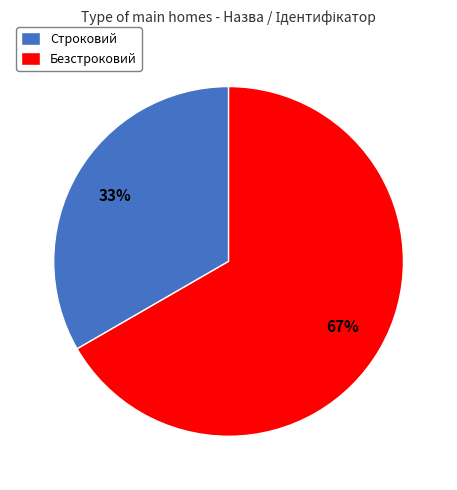

What is the majority slice?

Безстроковий